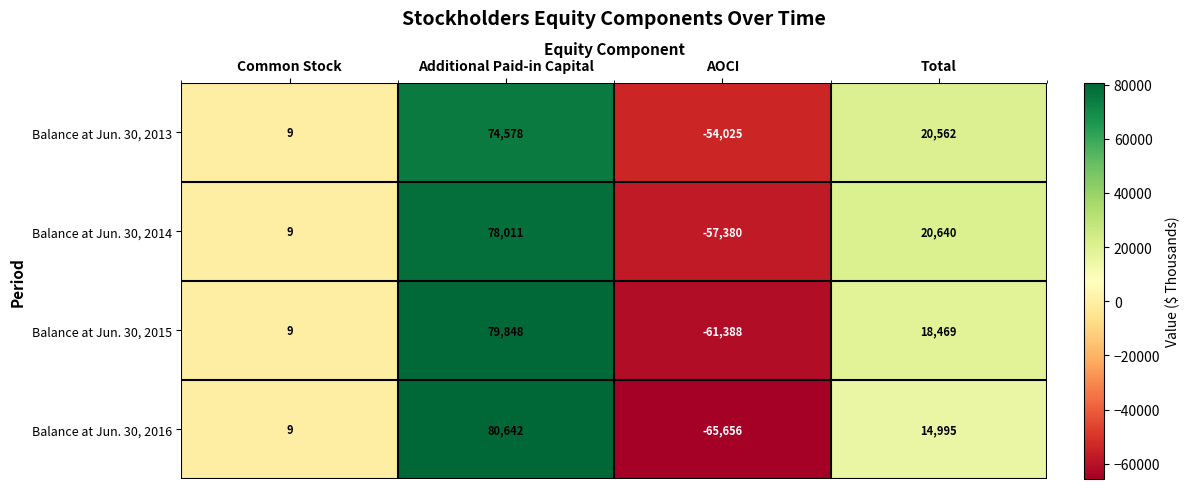

At which category is the sum across all series the highest?

Additional Paid-in Capital